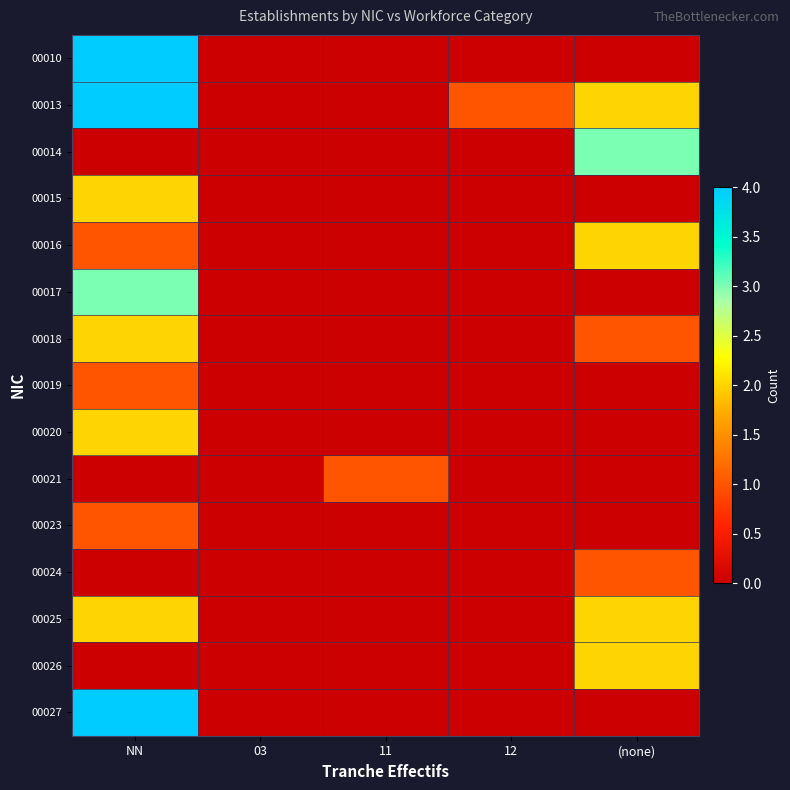

What is the total value across all series at (none)?

13